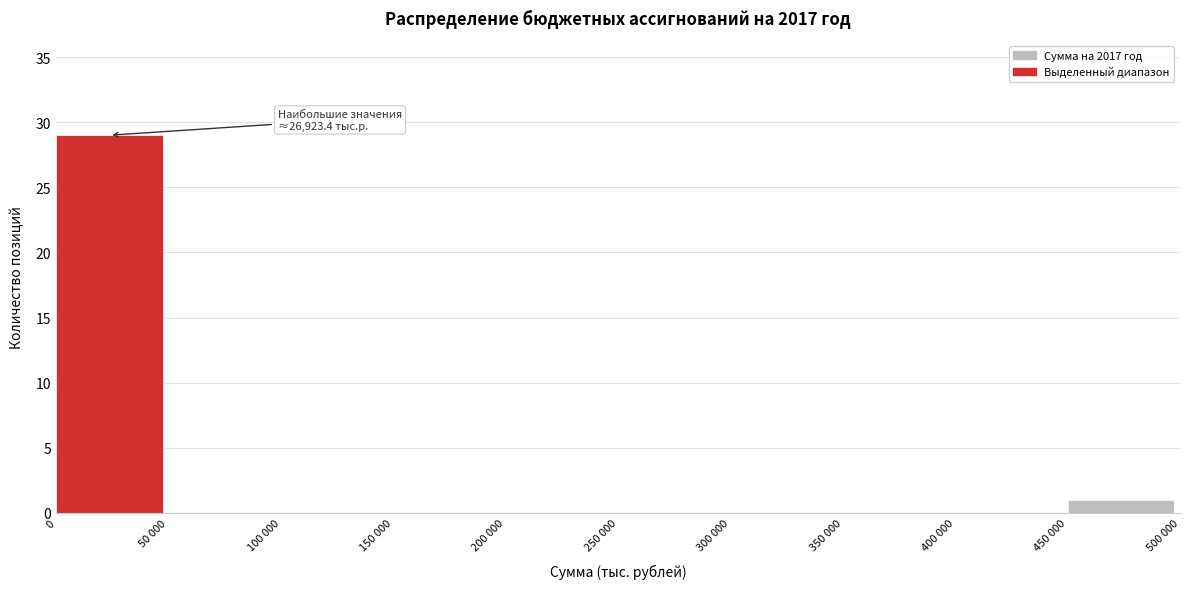

Reading left to right, what are all the values shown in this chart?

0=29	50 000=0	100 000=0	150 000=0	200 000=0	250 000=0	300 000=0	350 000=0	400 000=0	450 000=1